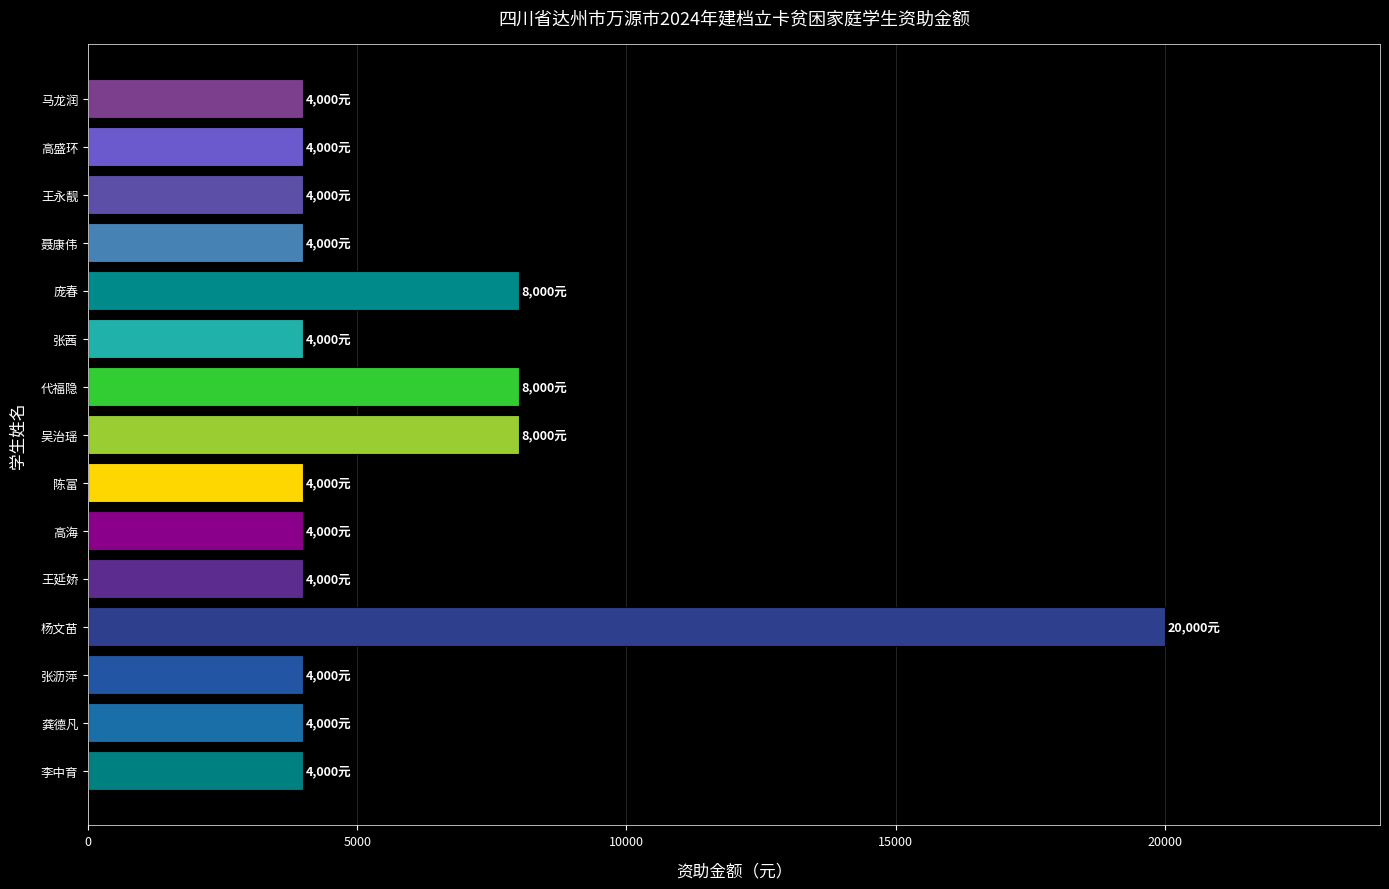

What is the difference between the maximum and minimum values?

16000